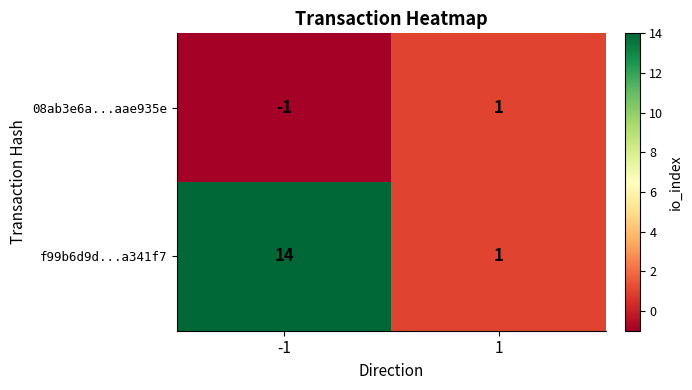

How many data points does each series have?

2